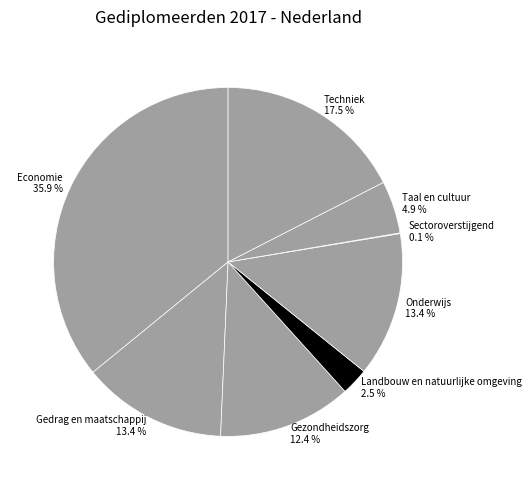

Which has a higher value, Onderwijs or Gezondheidszorg?

Onderwijs